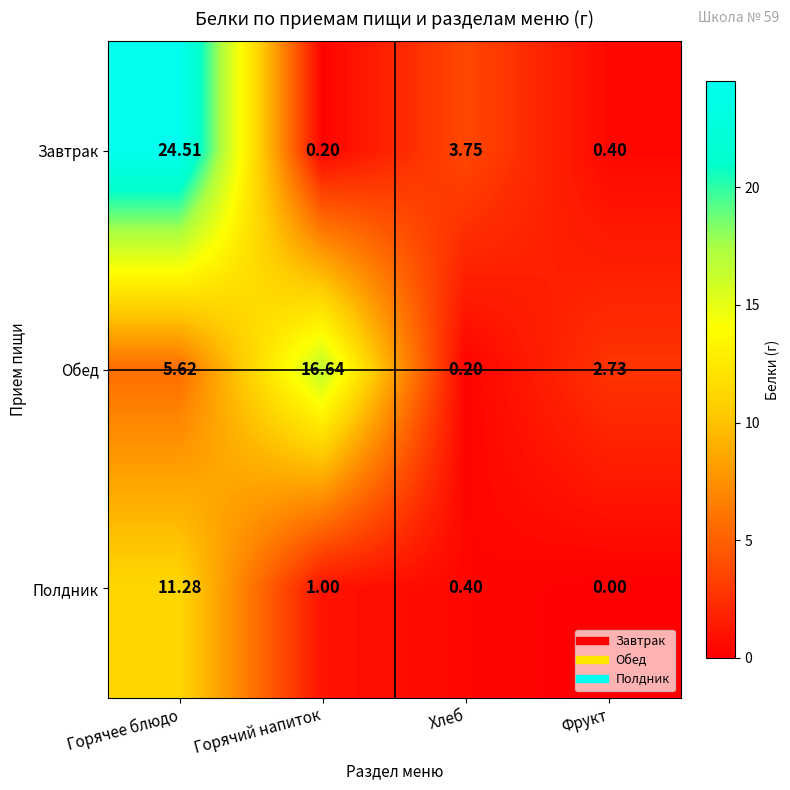

Rank the series at Хлеб from lowest to highest value.

Обед, Полдник, Завтрак